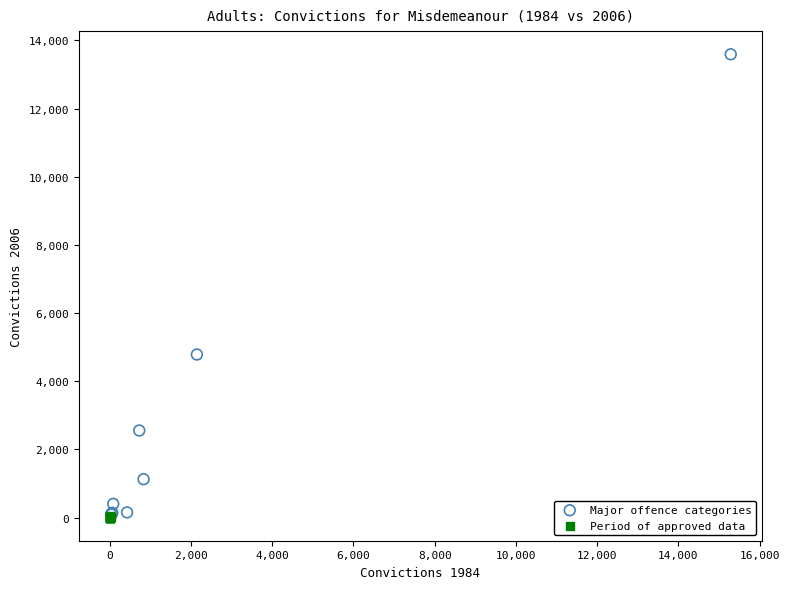

Which series reaches the maximum Y coordinate?

Major offence categories